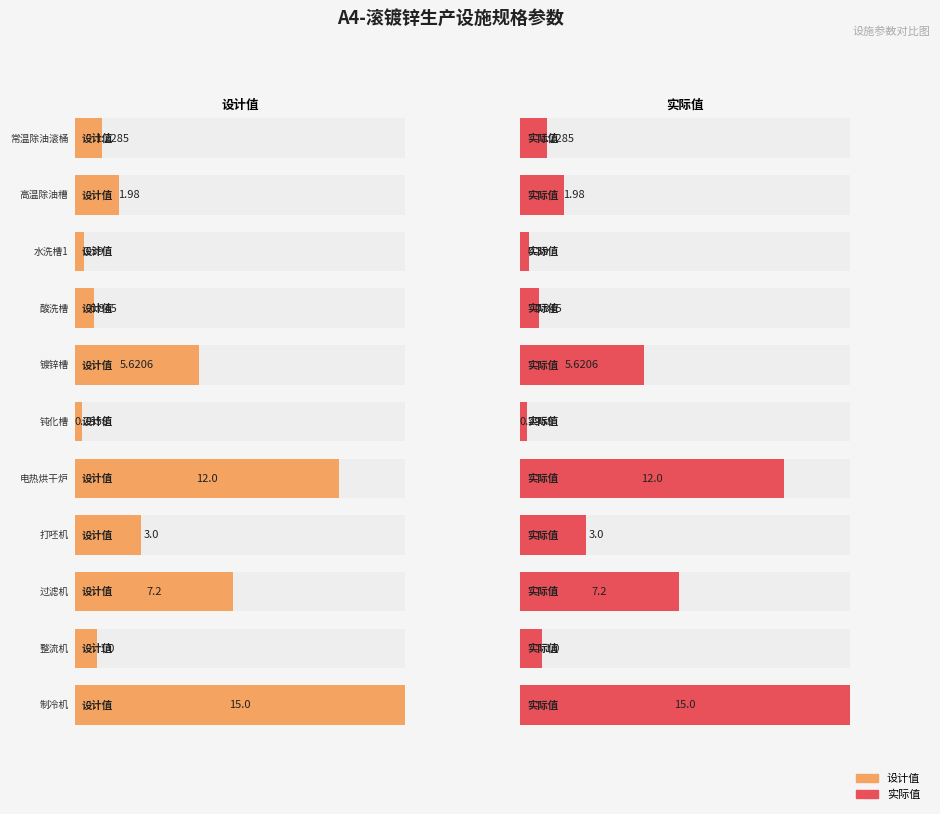

Which series has the largest range (max minus min)?

设计值